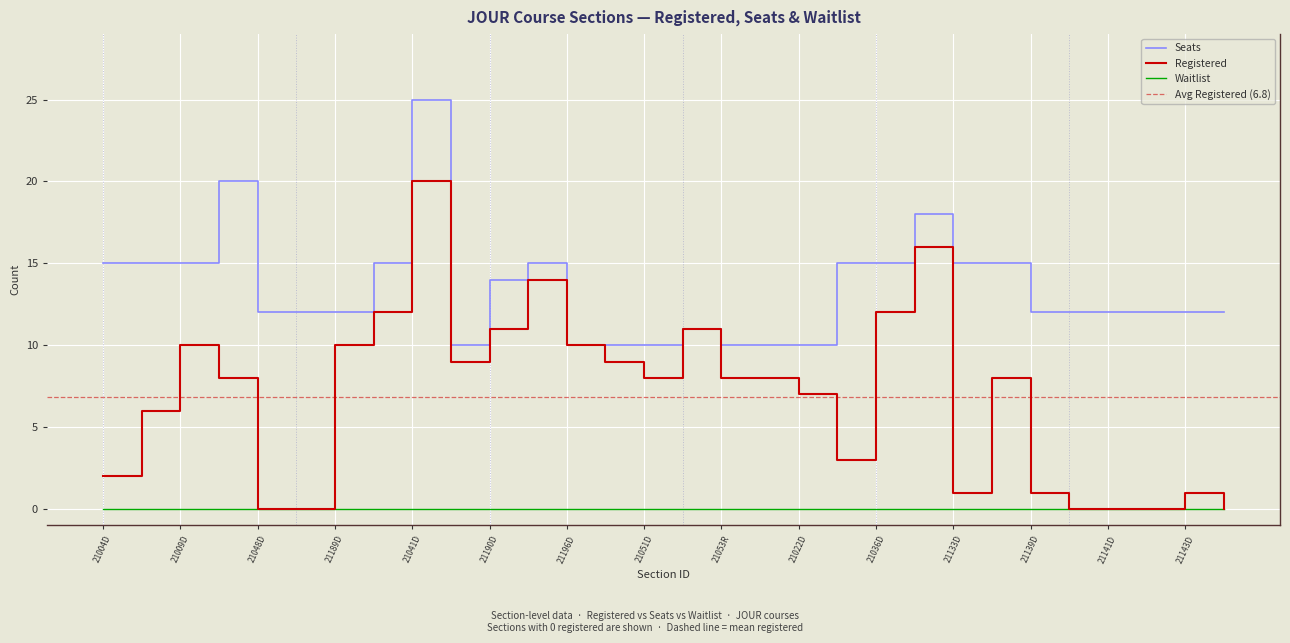

Which series has the widest spread of values?

Registered